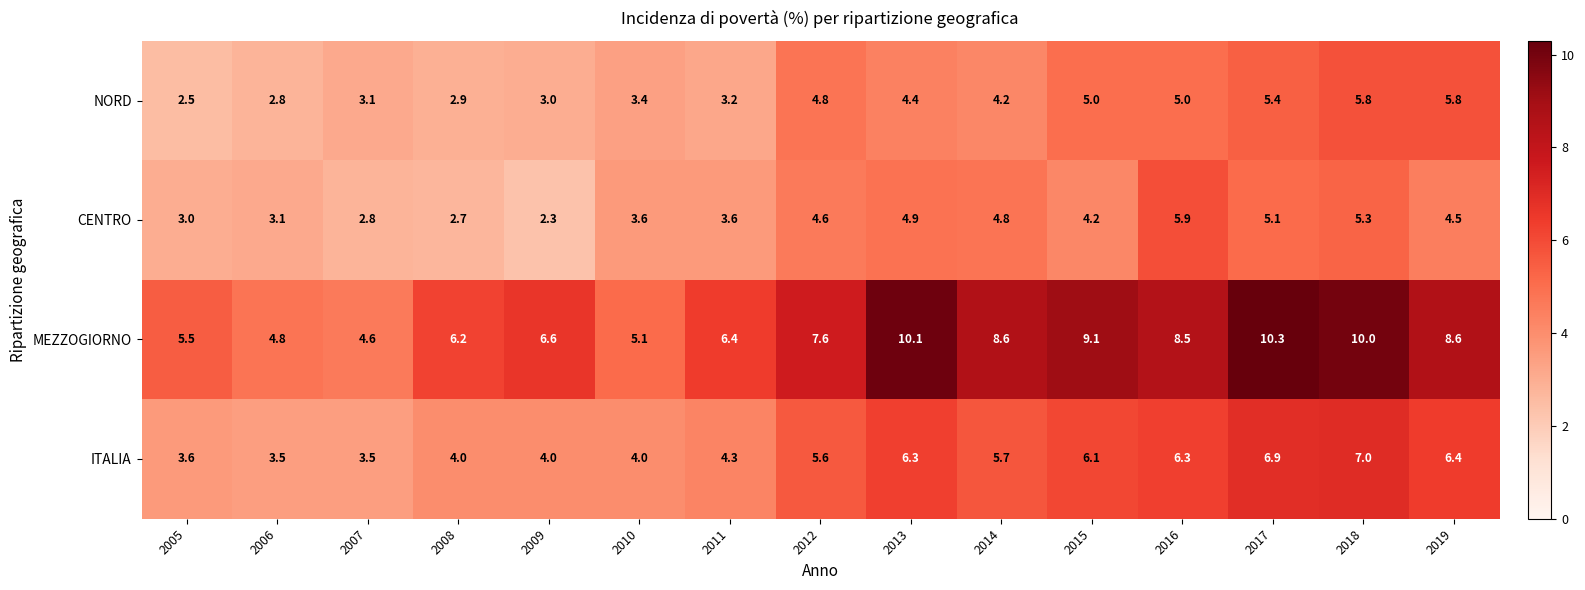

What is the difference between the maximum and second lowest values in the ITALIA series?

3.5